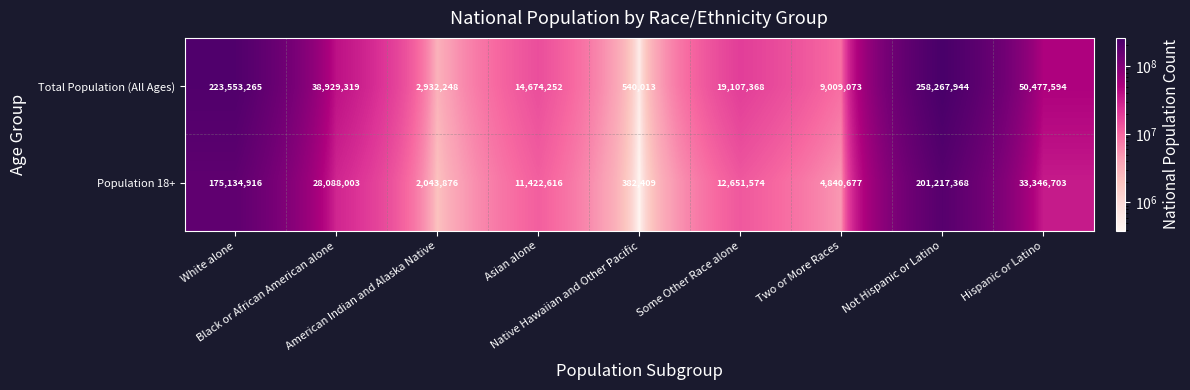

What is the maximum value for Population 18+?

201217368